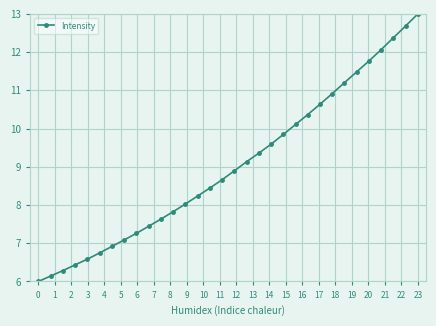

What is the greatest value displayed?

13.0